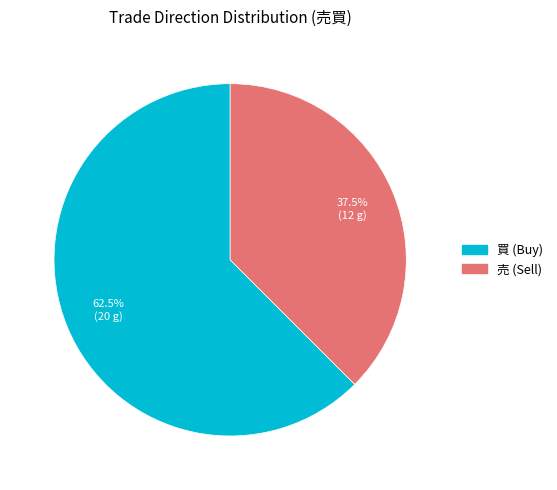

To the nearest percent, what is the difference between the largest and smallest slice percentages?

25%